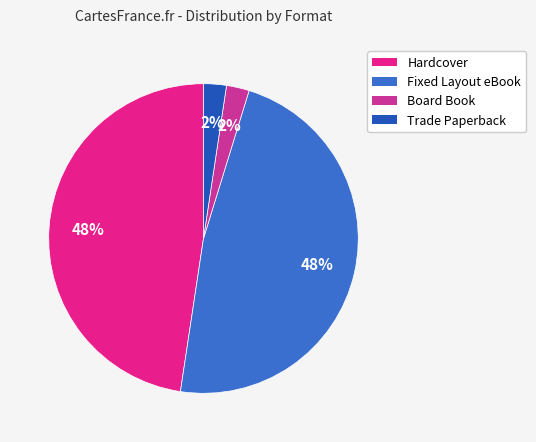

How many segments does this pie chart have?

4